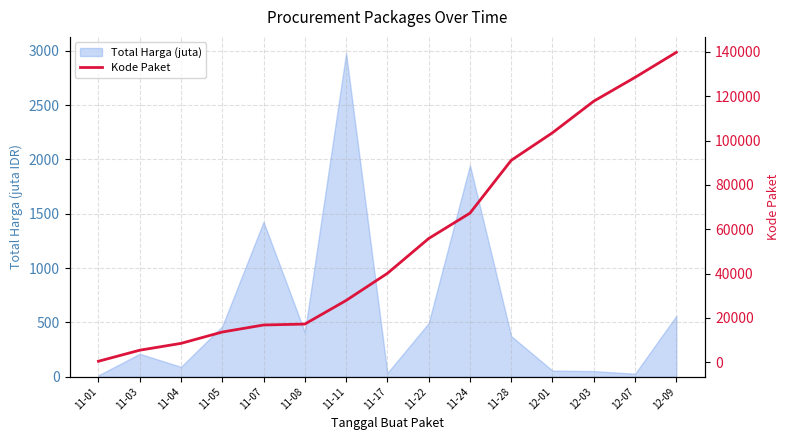

The value at 11-24 is 67279. True or false?

True